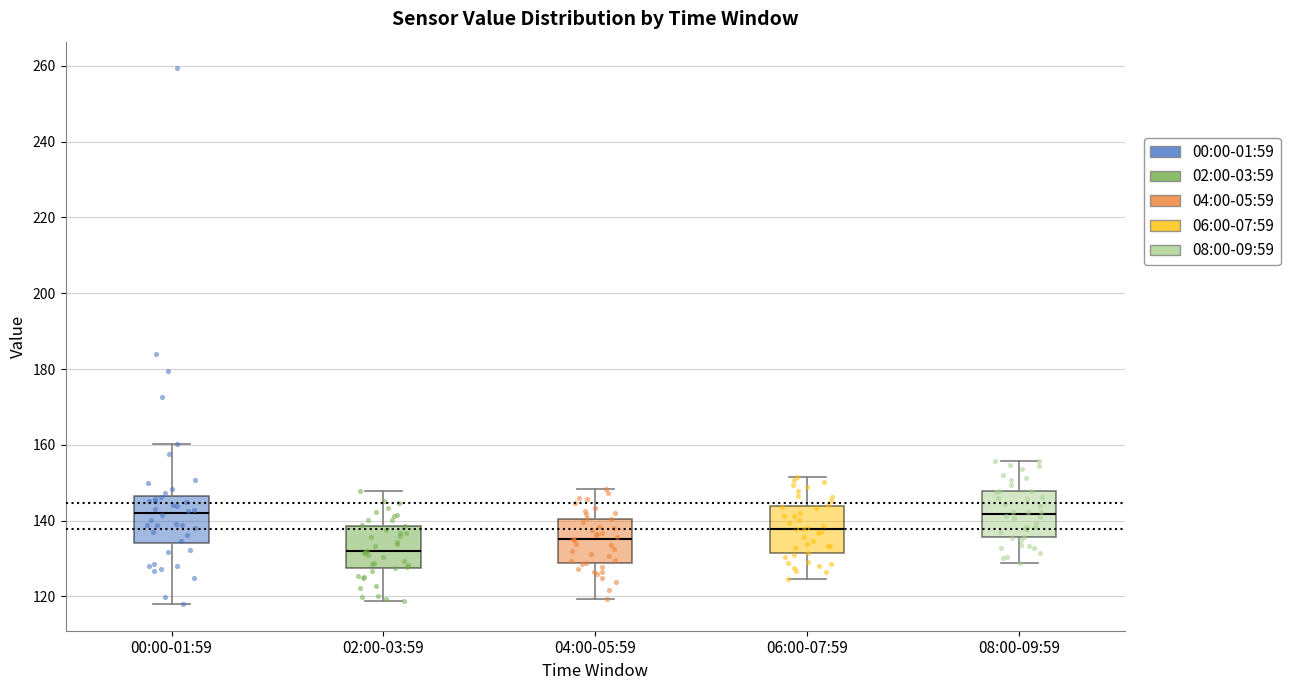

Where is the lower edge of the box for 02:00-03:59 on the y-axis? The values are not printed on the chart, so give them approximately, as read against the axis.

128